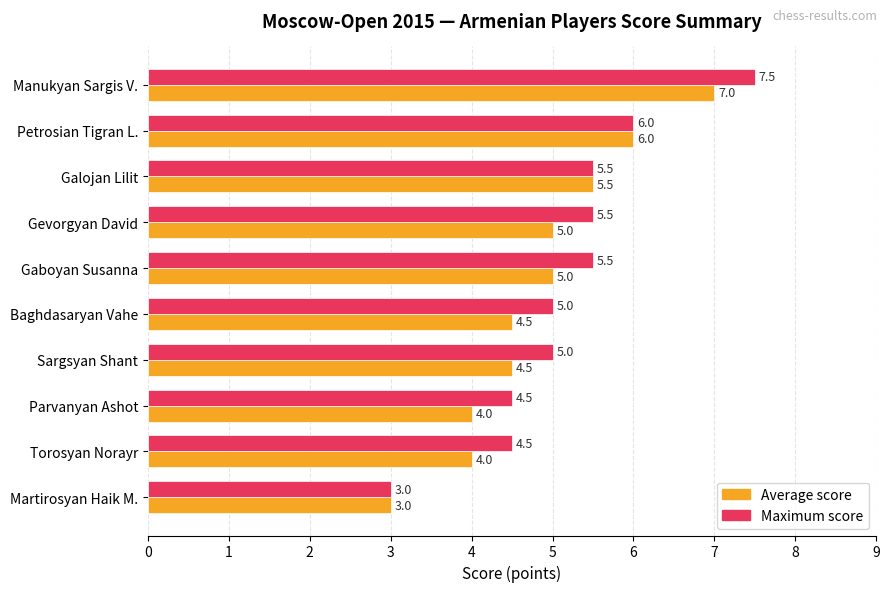

What is the total value across all series at Parvanyan Ashot?

8.5